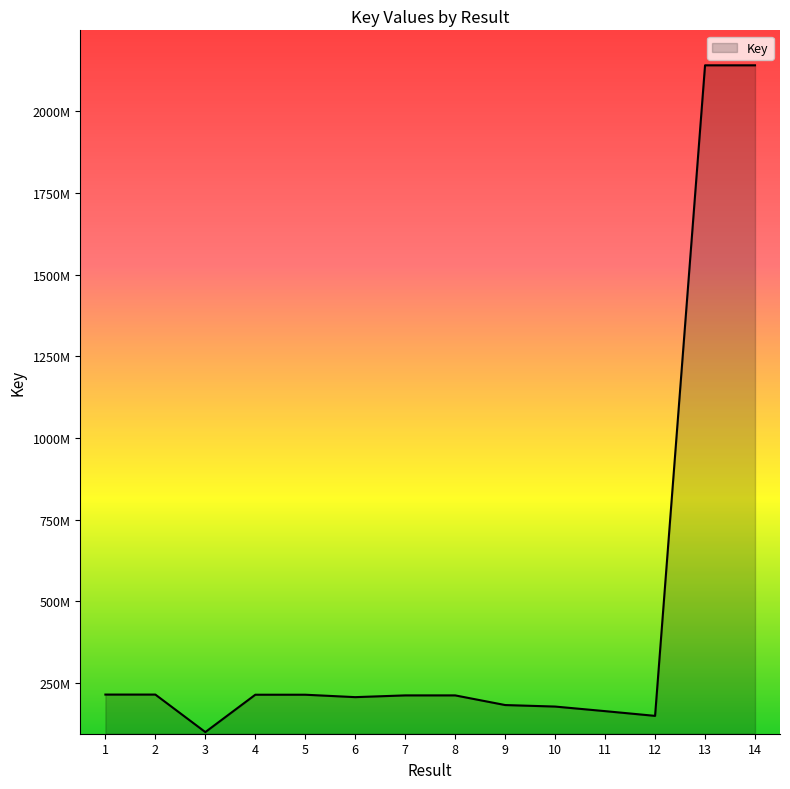

True or false: the data shows 1212643262 at 13.

False